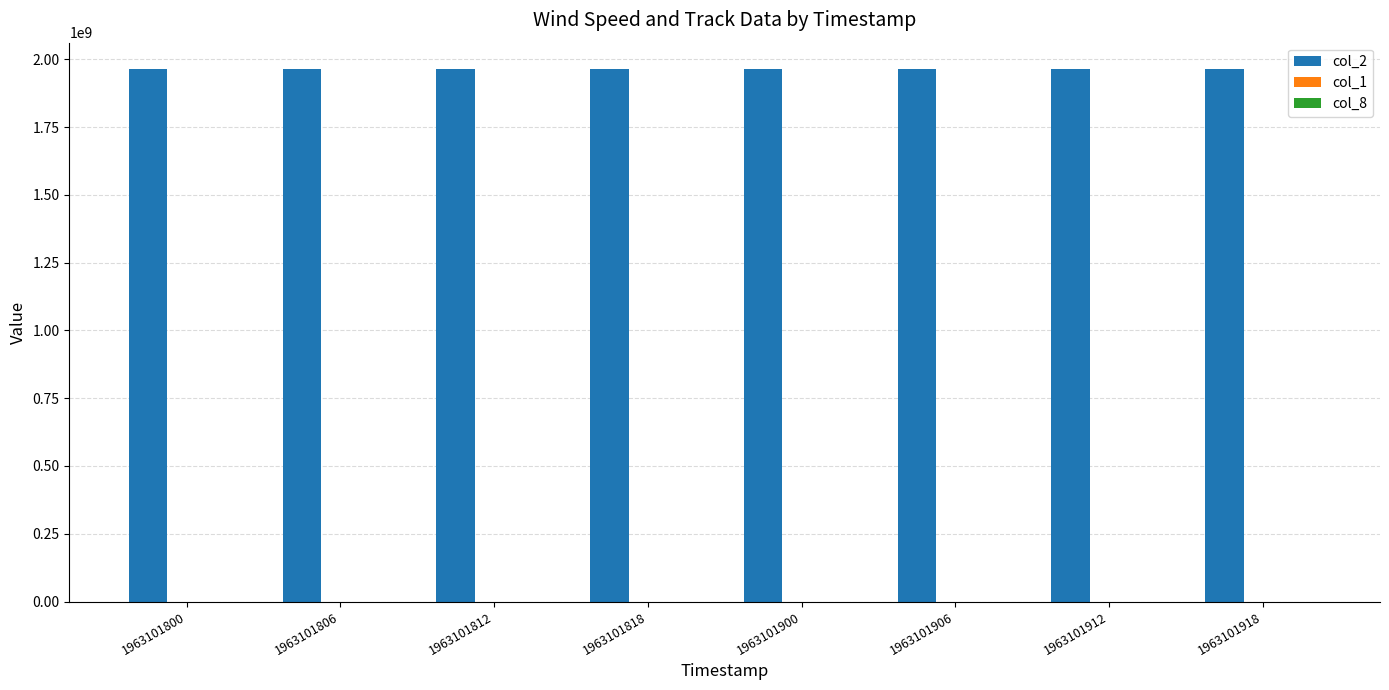

Are the bars horizontal?

No